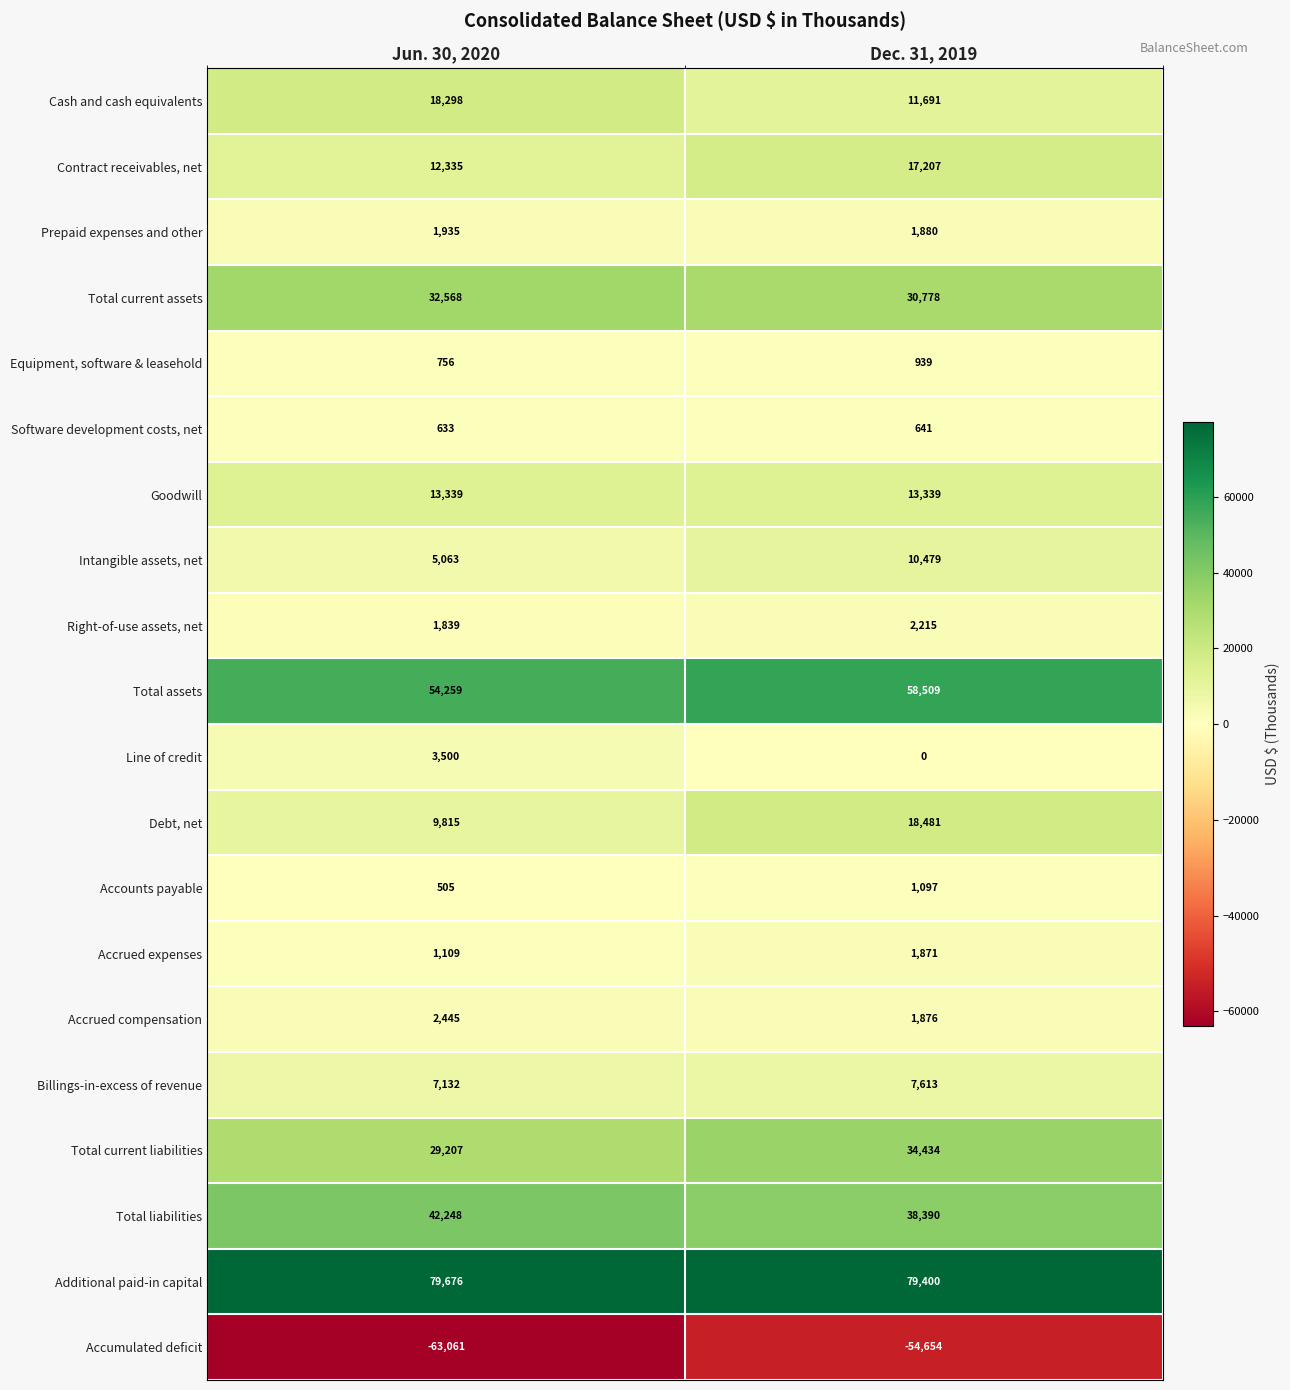

Which category has the lowest value across all series?

Jun. 30, 2020